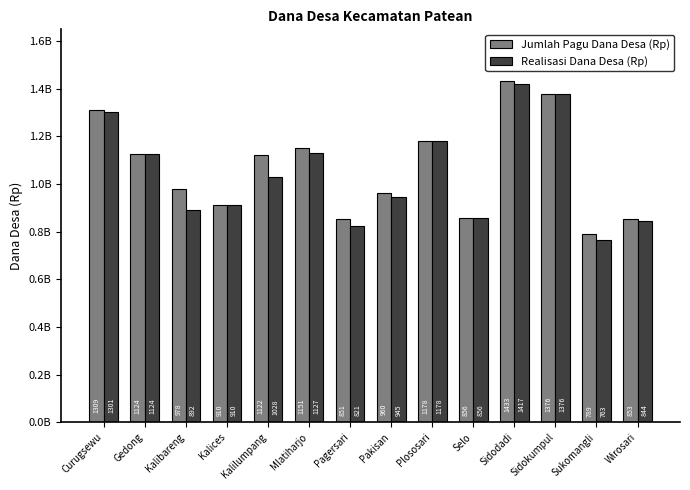

List the series in order of their overall mean, lowest first.

Realisasi Dana Desa (Rp), Jumlah Pagu Dana Desa (Rp)